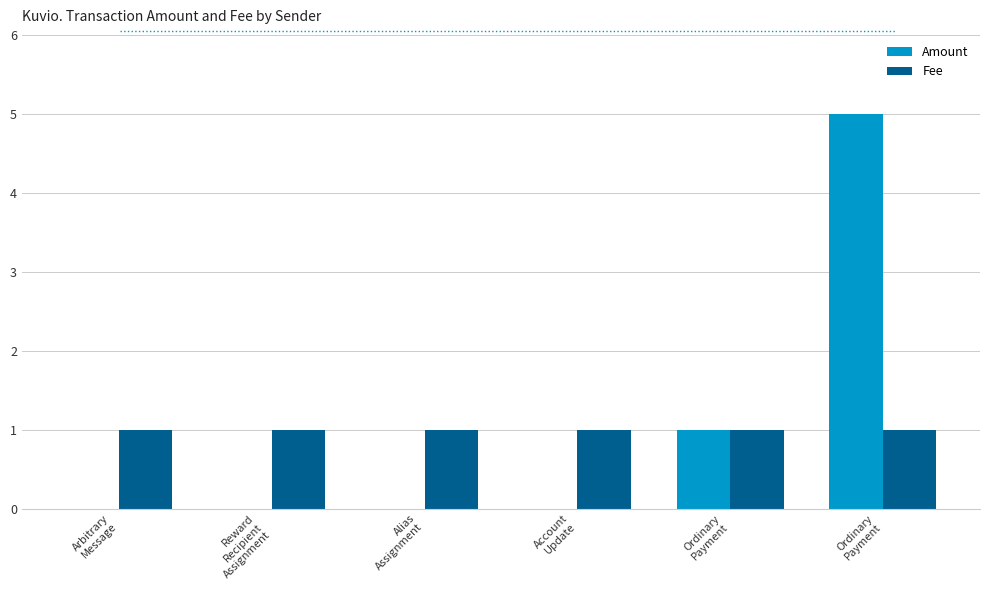

What is the value of the Amount bar at the 5th from the left?

1